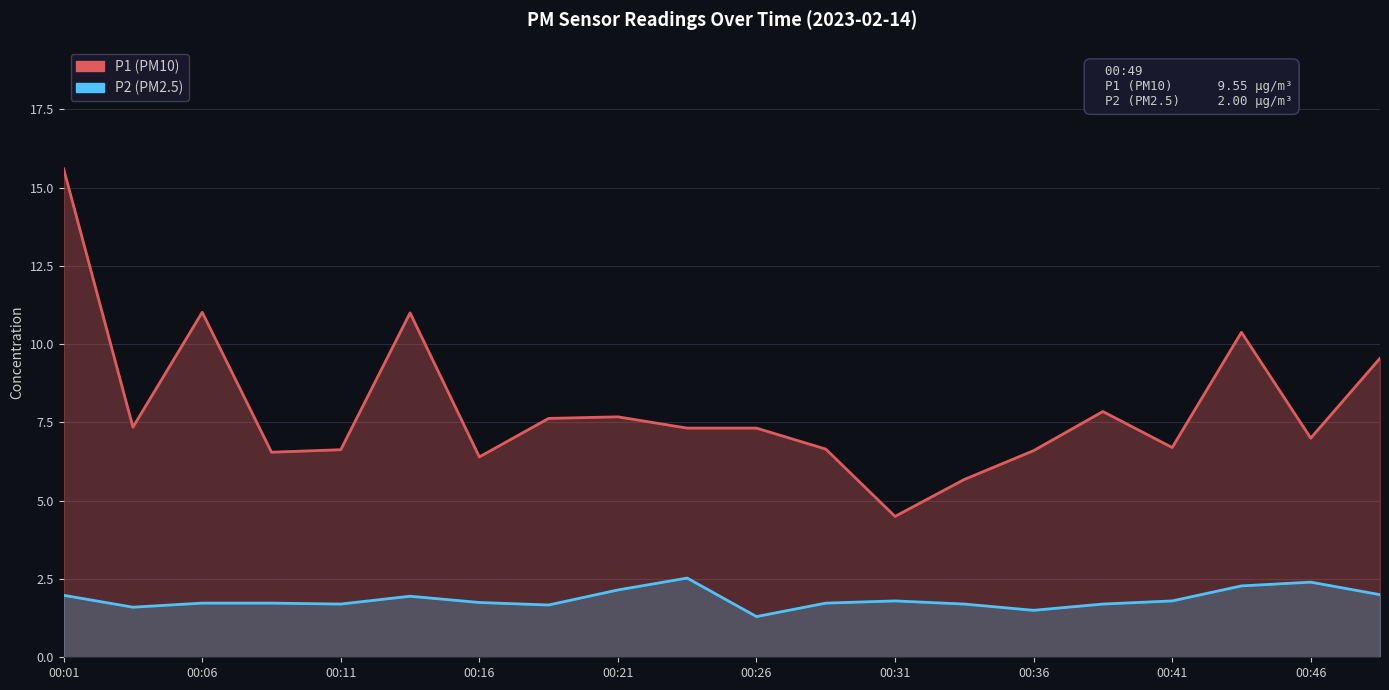

What are all the series names shown in the legend?

P1, P2